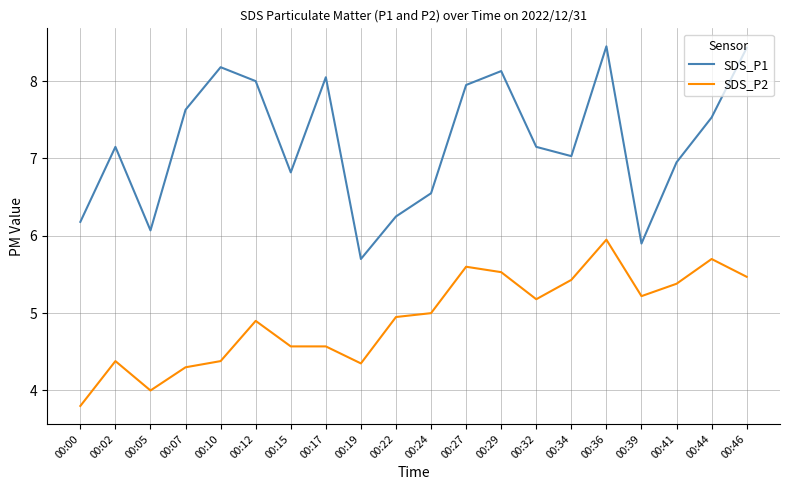

Where does the SDS_P1 series first go above 7?

00:02